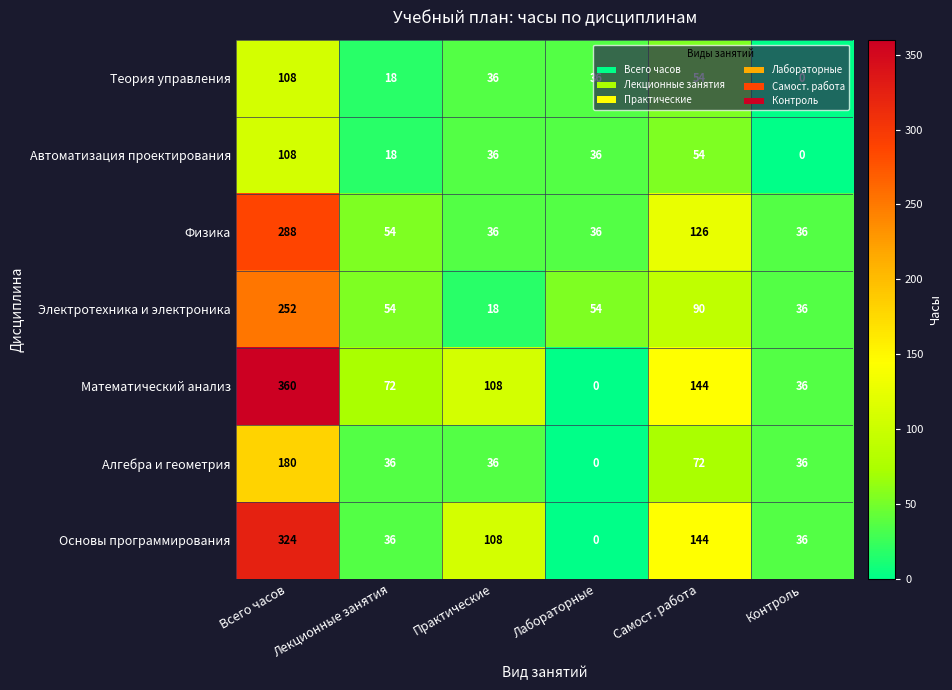

Count the number of data series in this chart.

7